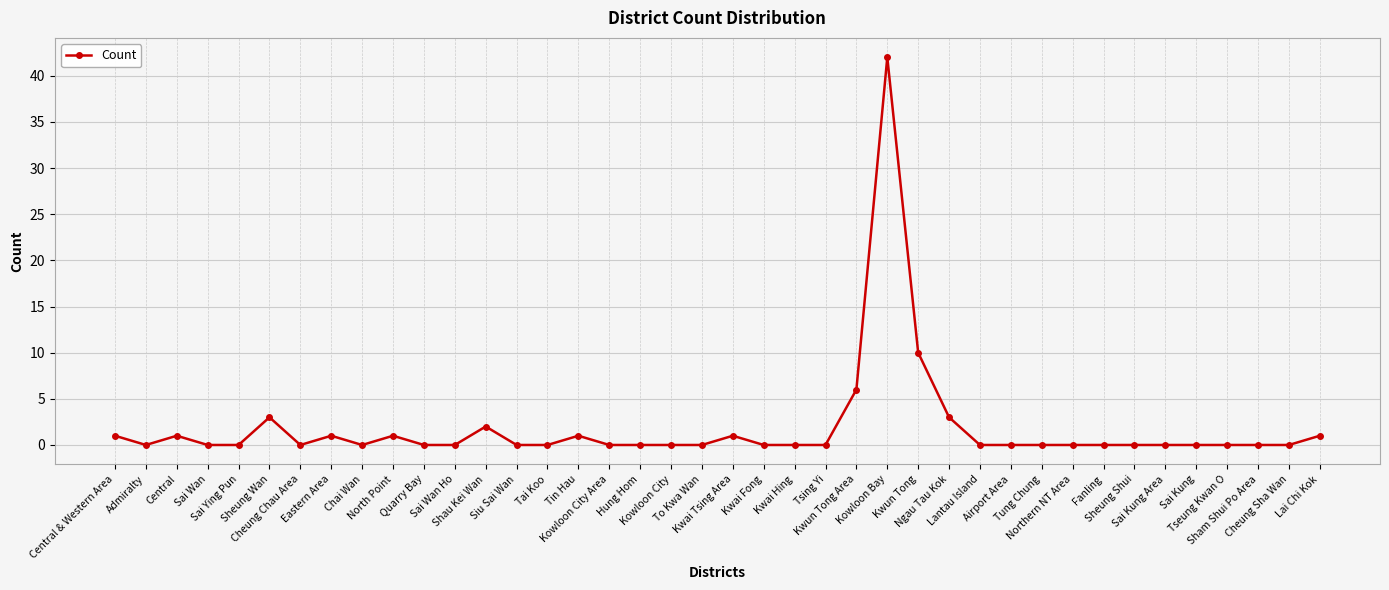

Reading right to left, transcribe all the data shown in this chart.

1	0	0	0	0	0	0	0	0	0	0	0	3	10	42	6	0	0	0	1	0	0	0	0	1	0	0	2	0	0	1	0	1	0	3	0	0	1	0	1